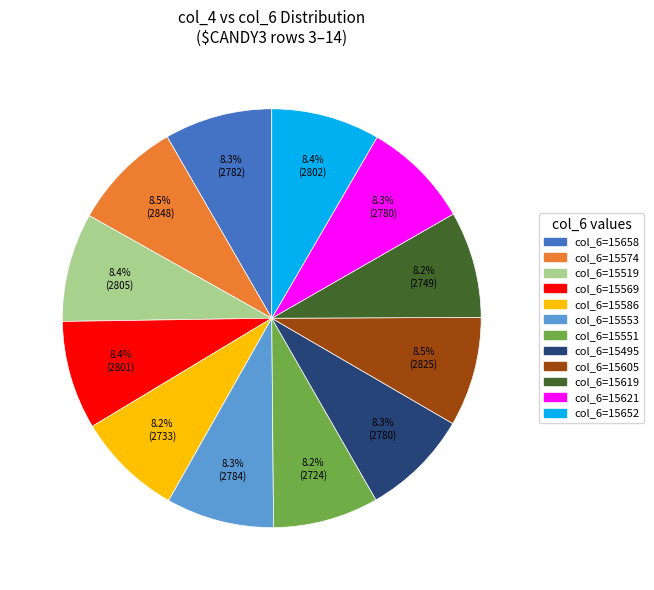

Is there any slice that represents more than half of the pie?

No